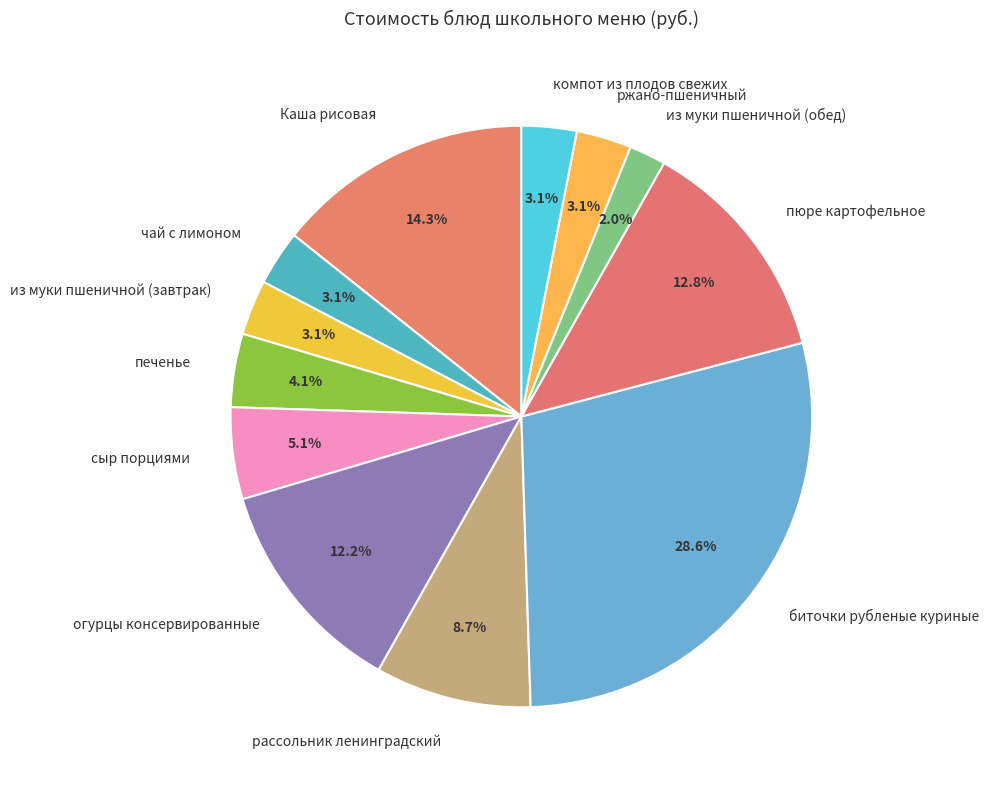

Which slice is the smallest?

из муки пшеничной (обед)